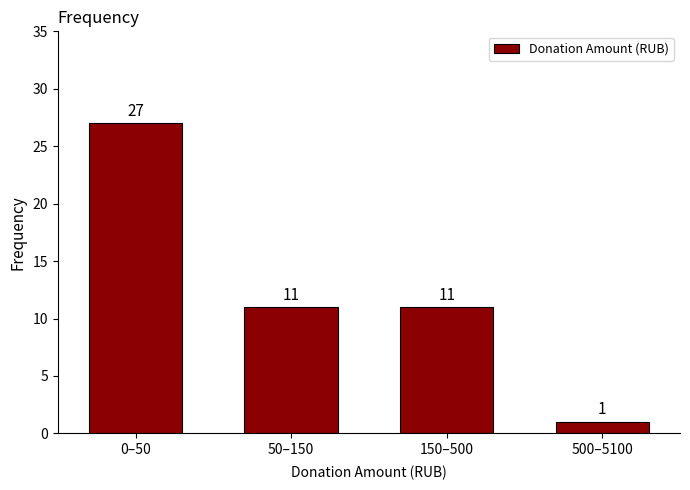

Reading left to right, what are all the values shown in this chart?

0–50=27	50–150=11	150–500=11	500–5100=1